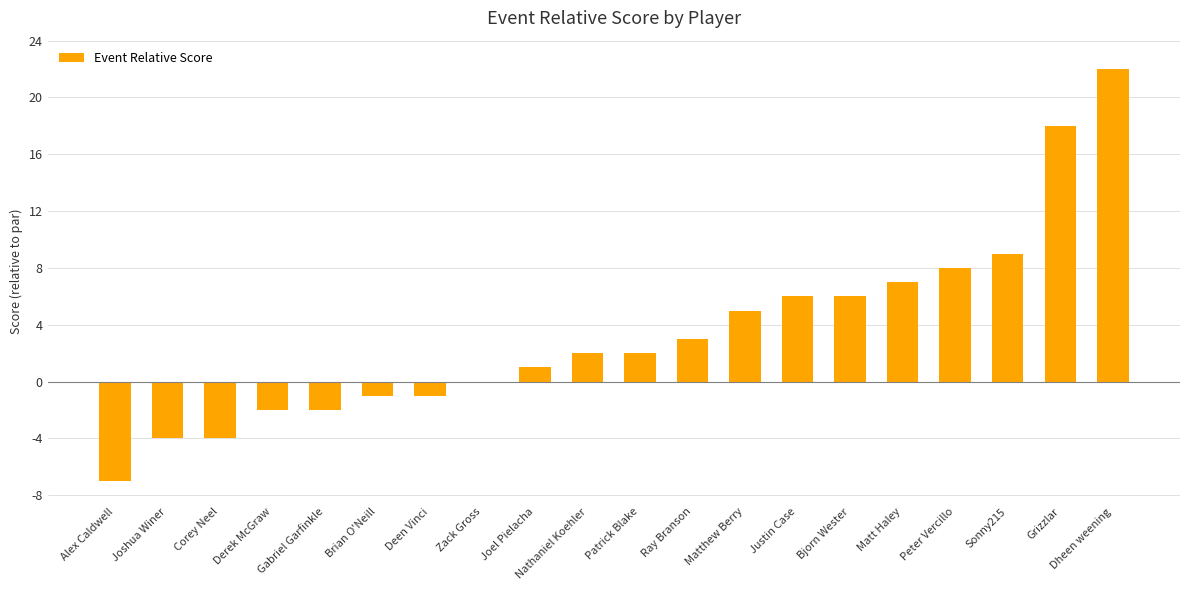

The value at Patrick Blake is 2. True or false?

True